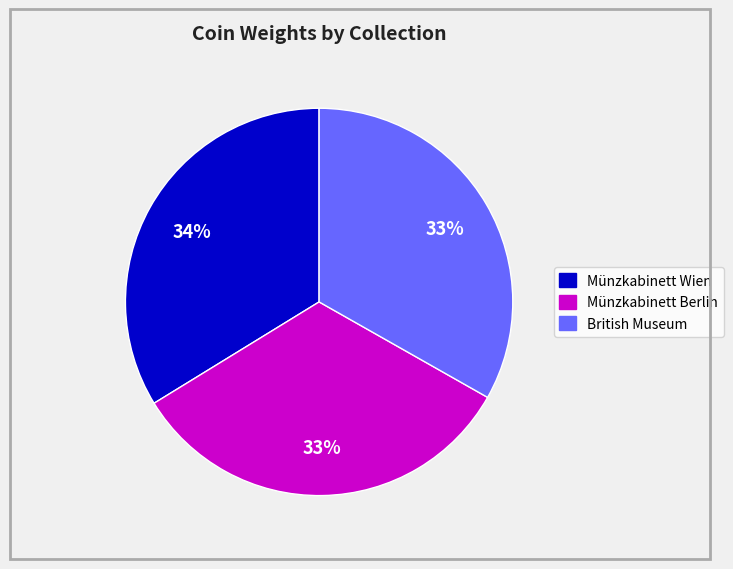

Do Münzkabinett Wien and British Museum together represent more than half of the pie?

Yes